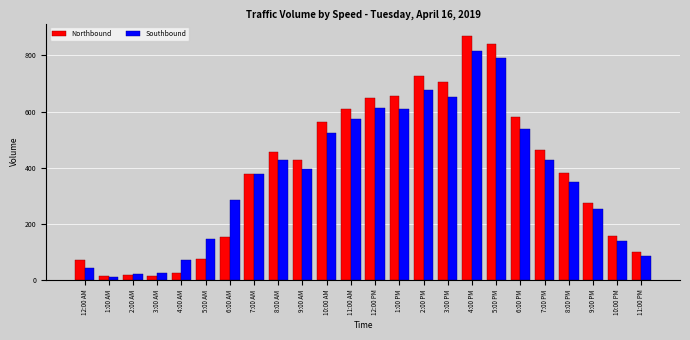

True or false: Southbound has a value of 145 at 5:00 AM.

True